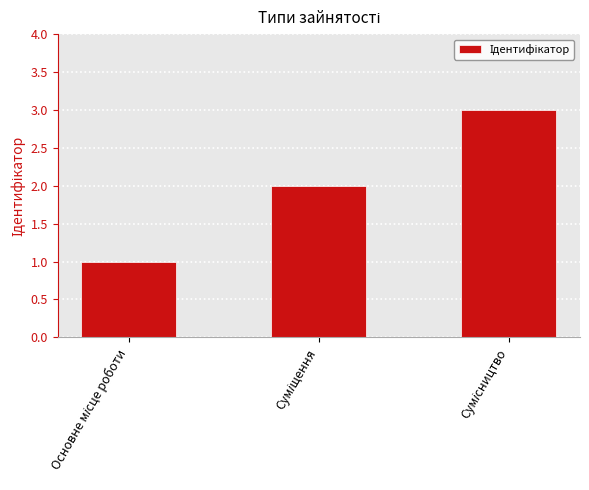

What is the maximum value shown in the chart?

3